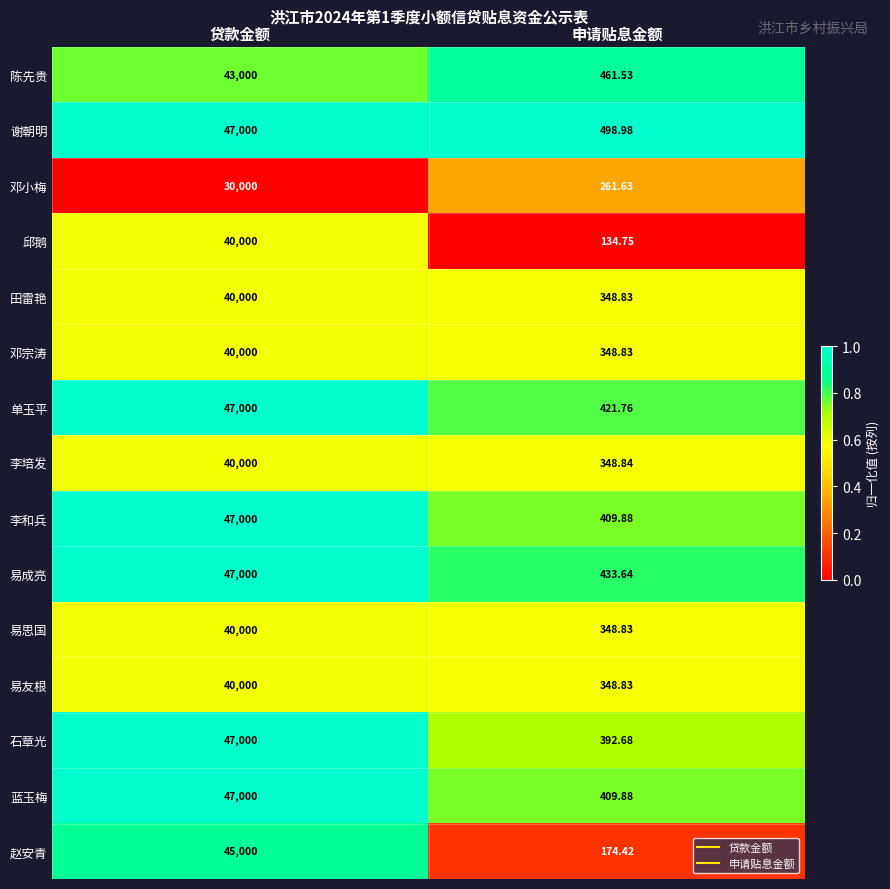

List the labels in order of 田雷艳 value, smallest first.

申请贴息金额, 贷款金额